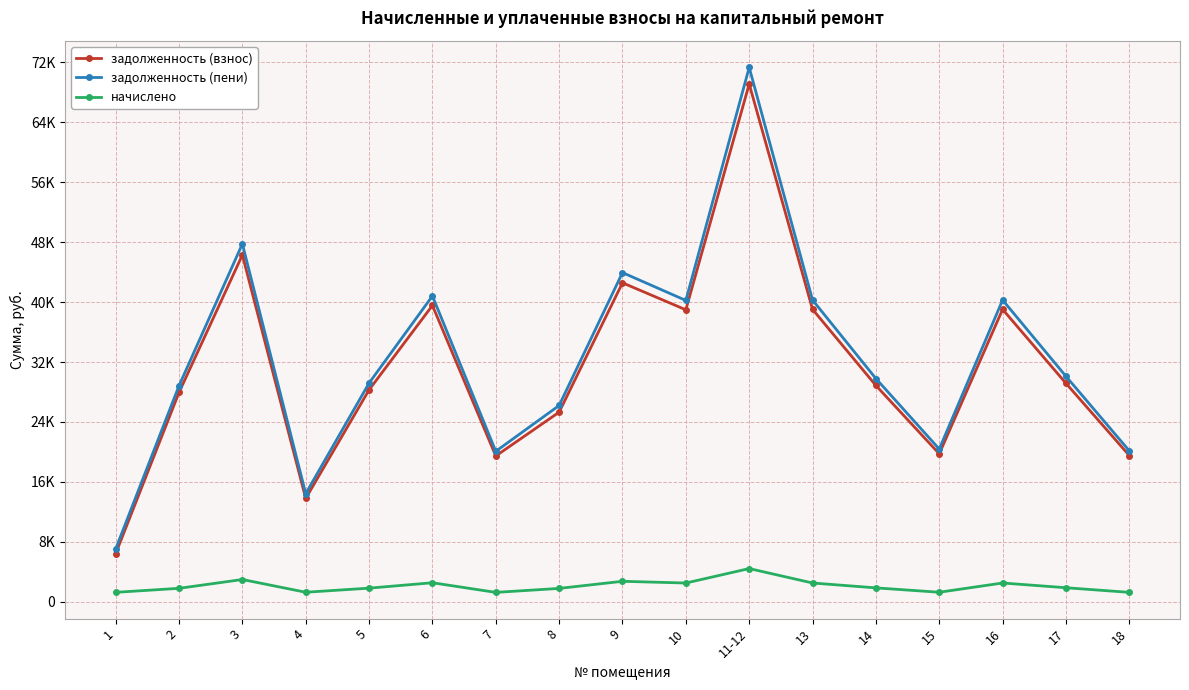

What are all the series names shown in the legend?

задолженность (взнос), задолженность (пени), начислено